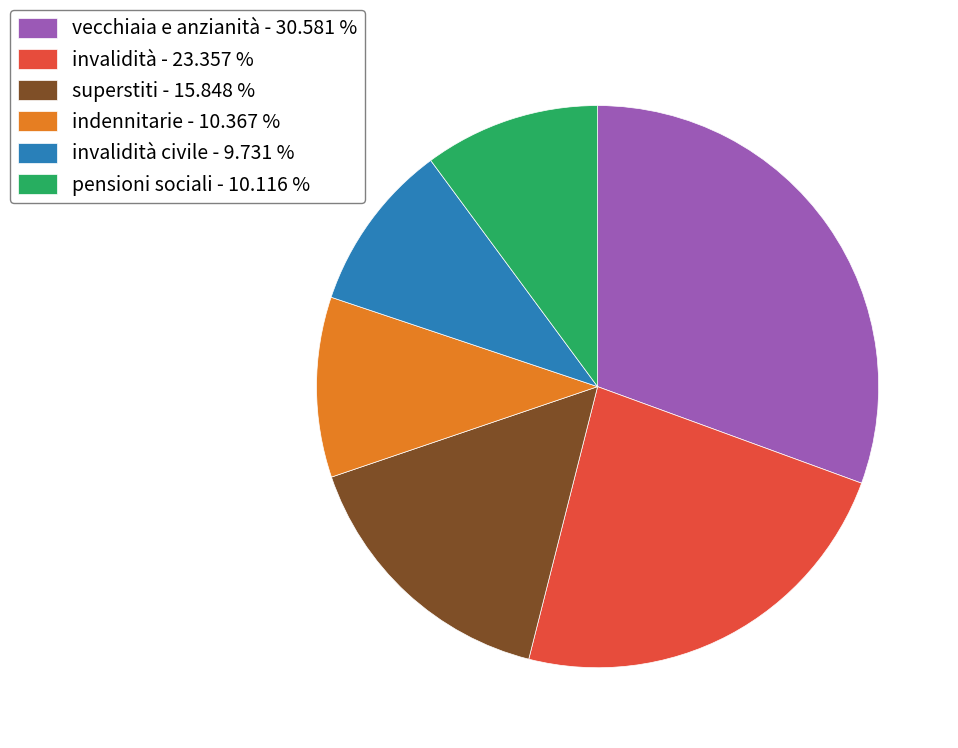

Combined, do indennitarie - 10.367 % and invalidità civile - 9.731 % account for over 50%?

No